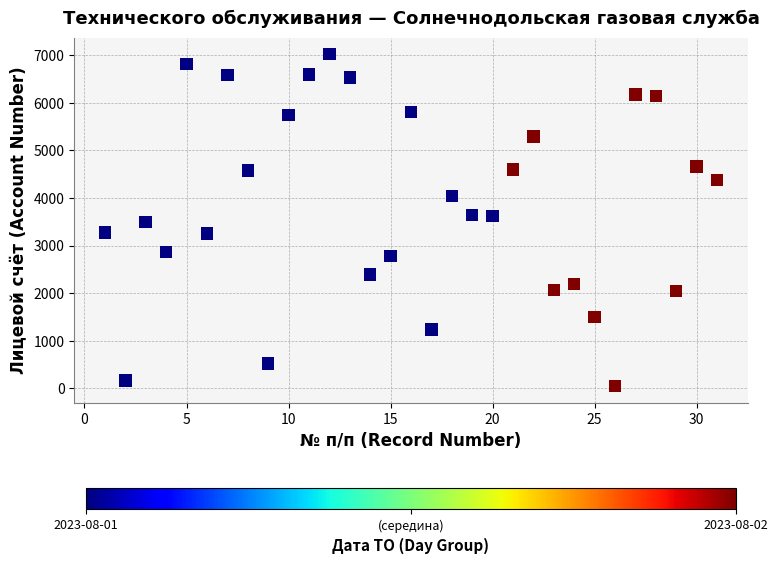

What is the range of X values (max minus min)?

30